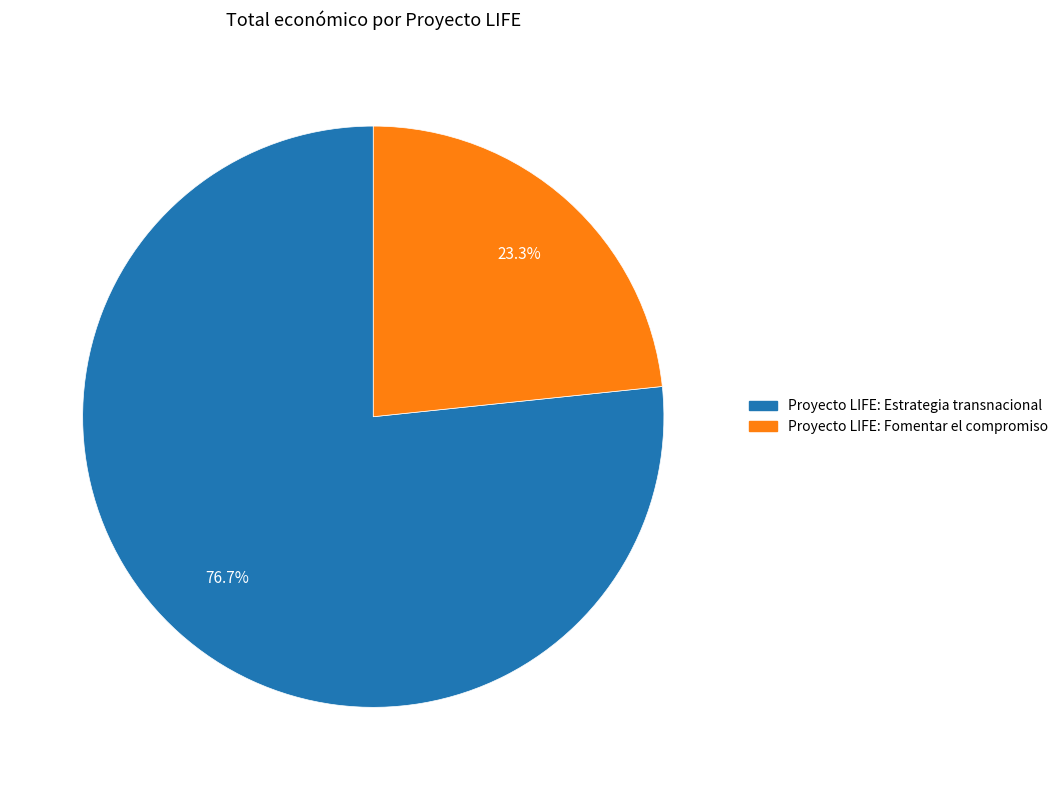

Combined, what portion of the pie is Proyecto LIFE: Fomentar el compromiso and Proyecto LIFE: Estrategia transnacional?

100.0%